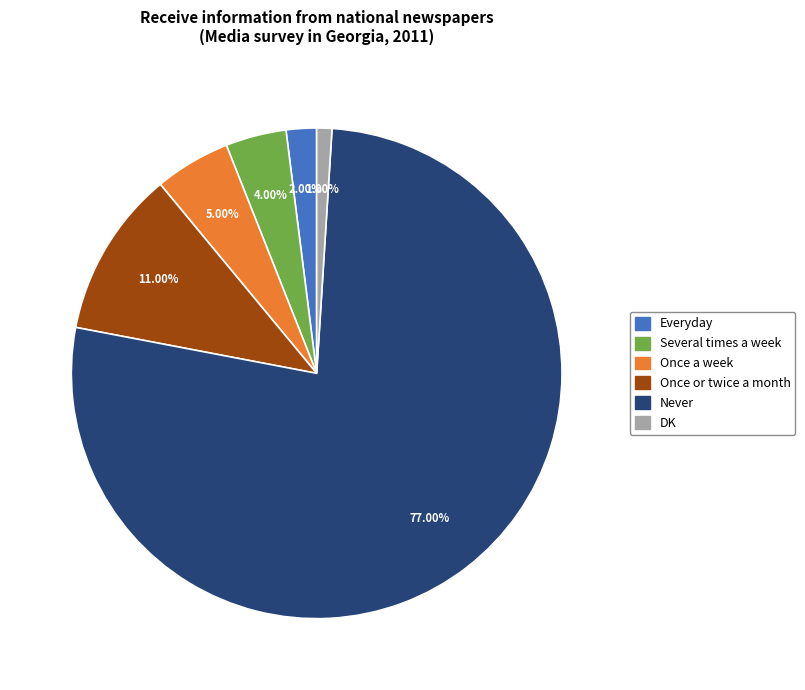

To the nearest percent, what percentage of the pie is Once a week?

5%